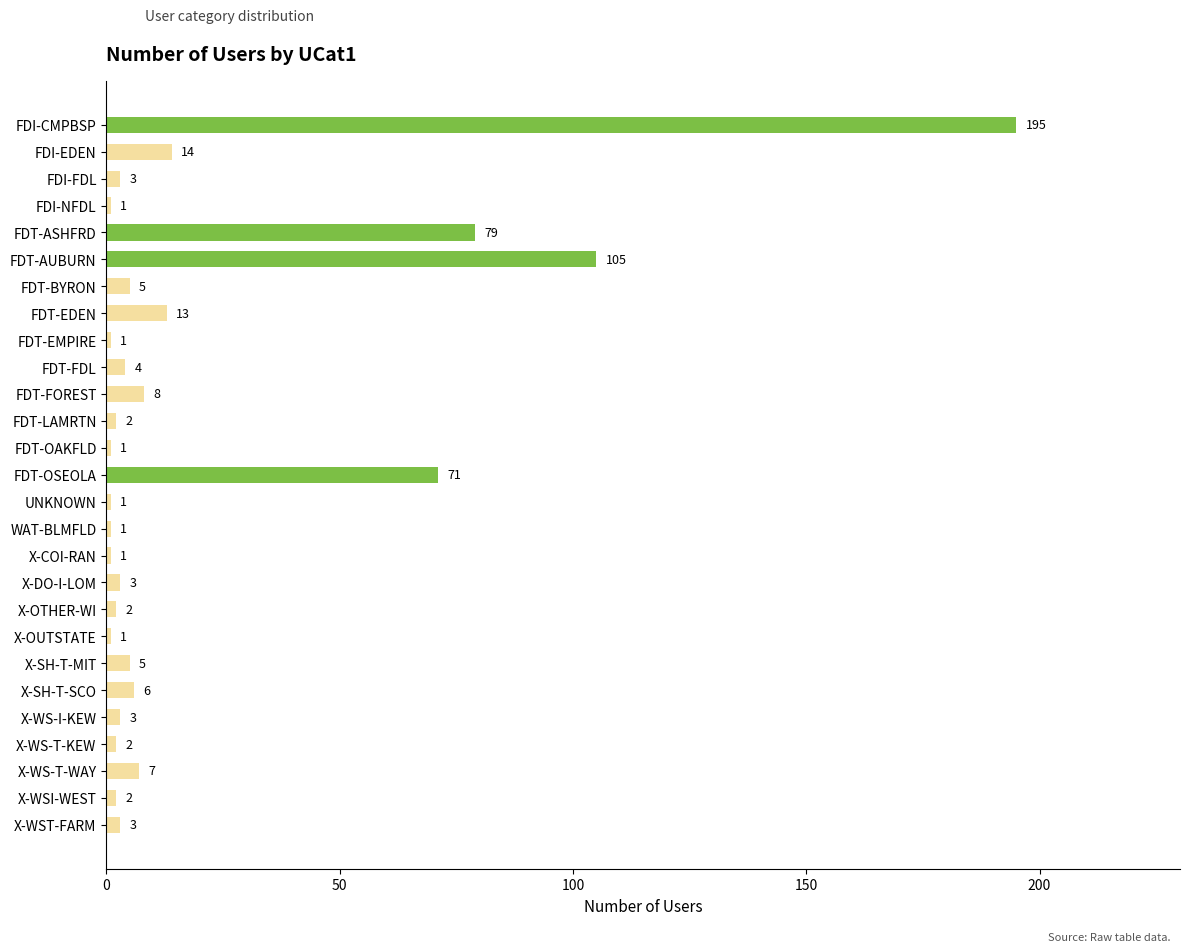

What is the label of the 18th bar from the bottom?

FDT-FDL